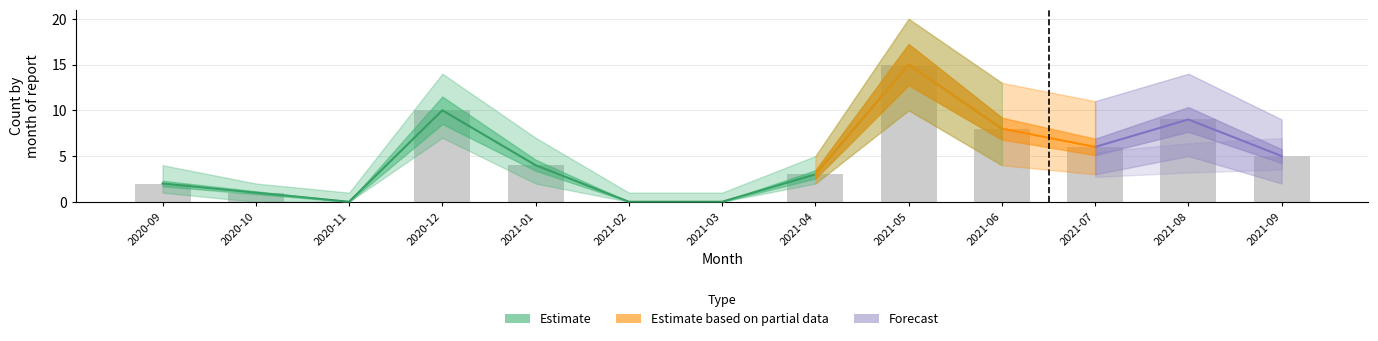

Does the chart contain stacked bars?

No